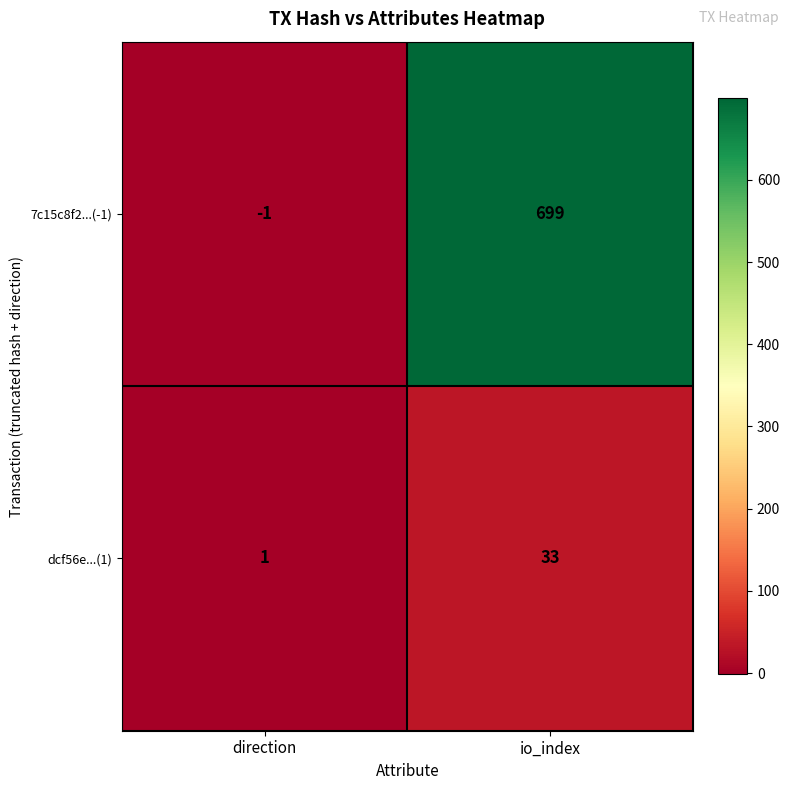

What is the sum of all dcf56e...(1) values?

34